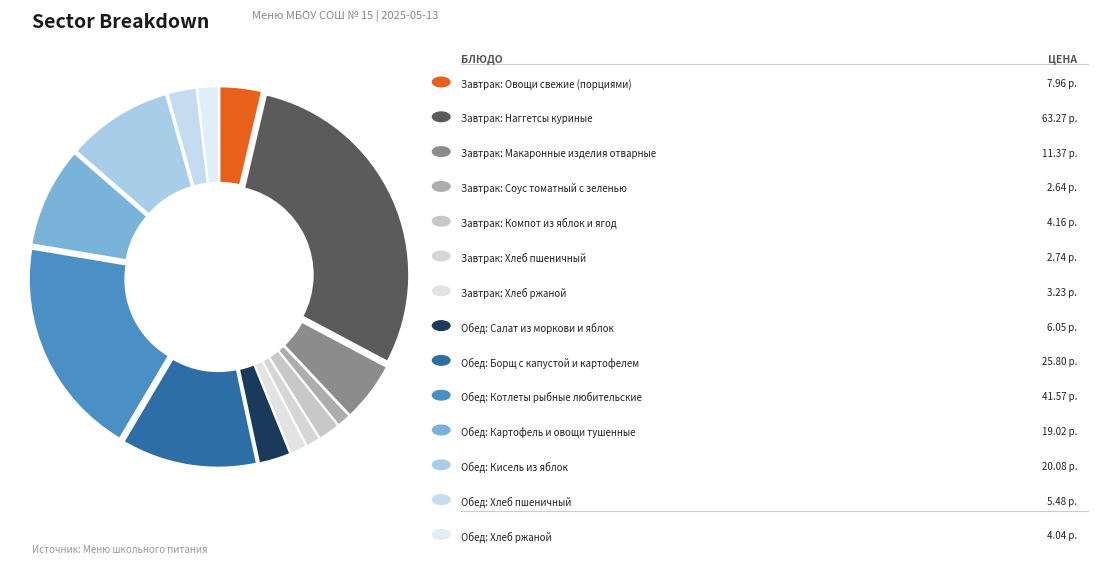

Count the number of slices in the pie.

14